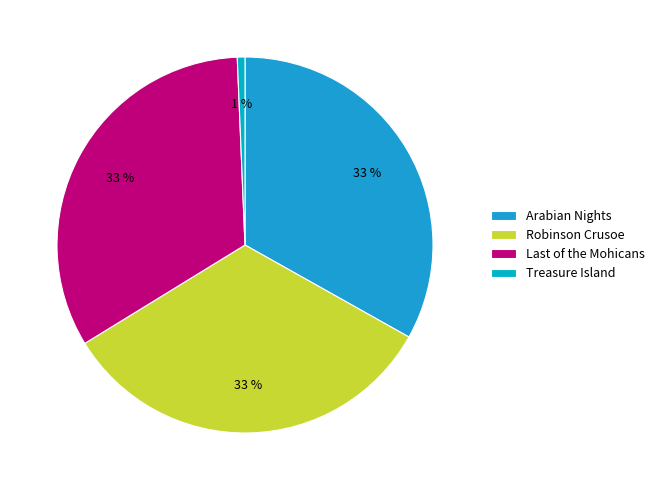

Is it true that Treasure Island is 1% of the pie?

True